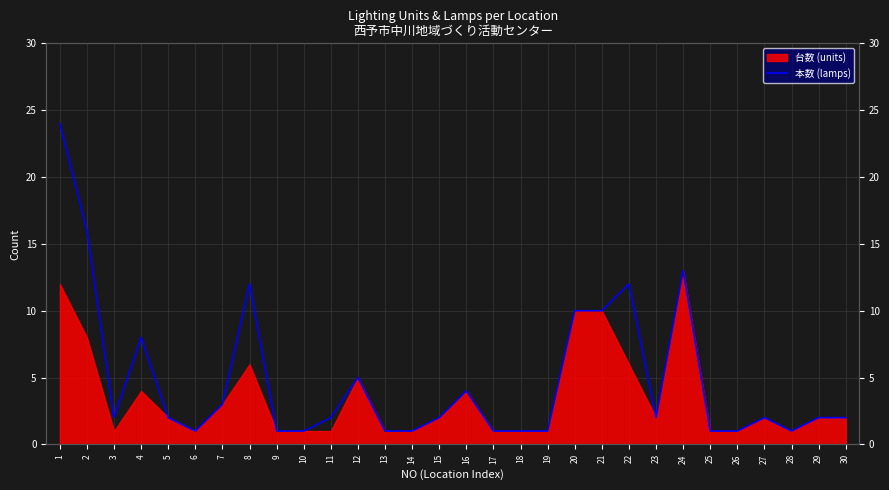

What is the ratio of the value at 10 to the value at 6?

1.0